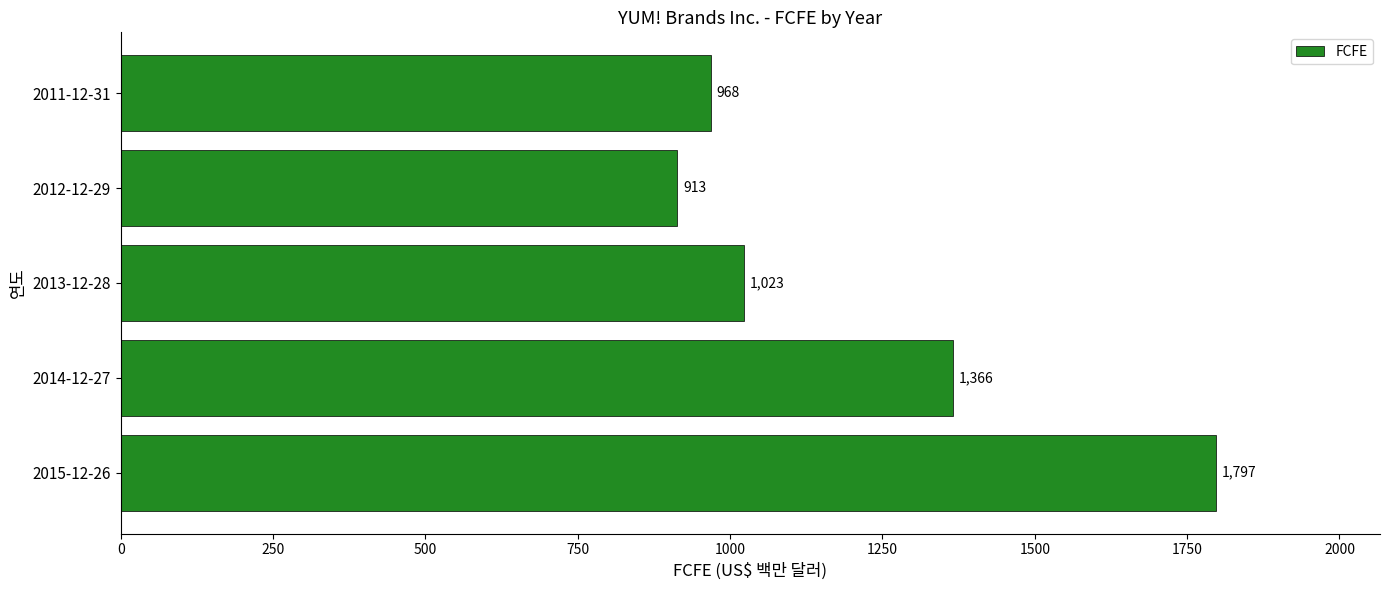

List the labels in order of value, smallest first.

2012-12-29, 2011-12-31, 2013-12-28, 2014-12-27, 2015-12-26